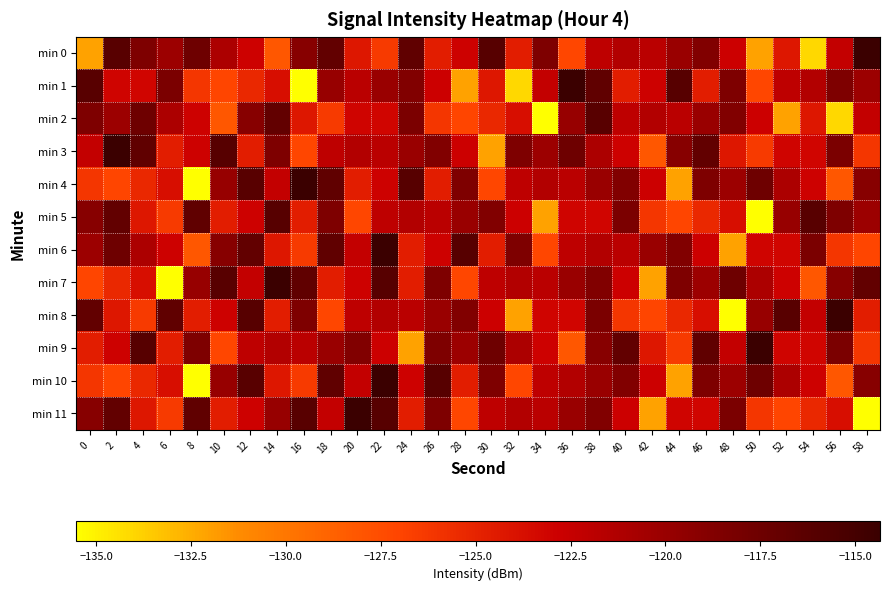

At which category is the sum across all series the highest?

38